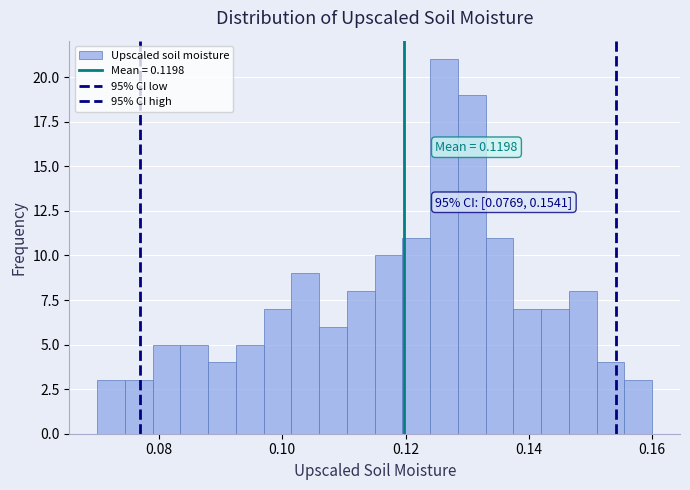

Around what value on the x-axis is the tallest bar? Give the approximate position of its centre, as read against the axis.

0.126